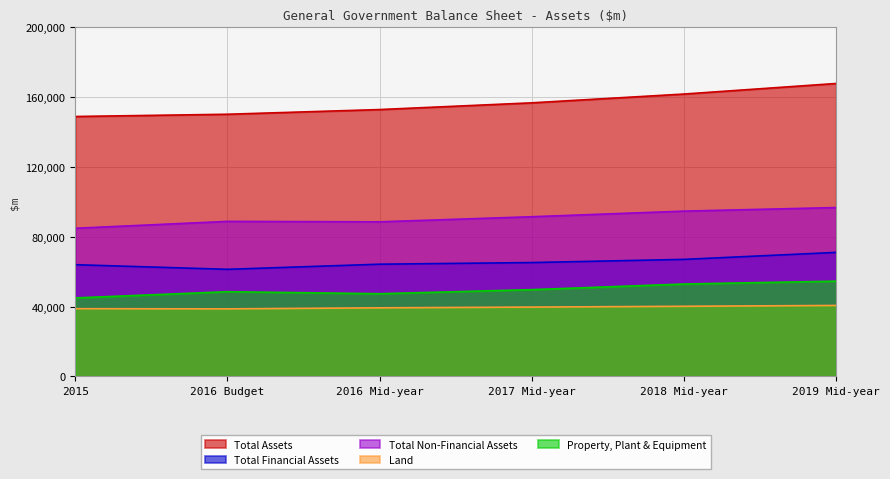

How many interior local valleys does the Total Non-Financial Assets series have?

1